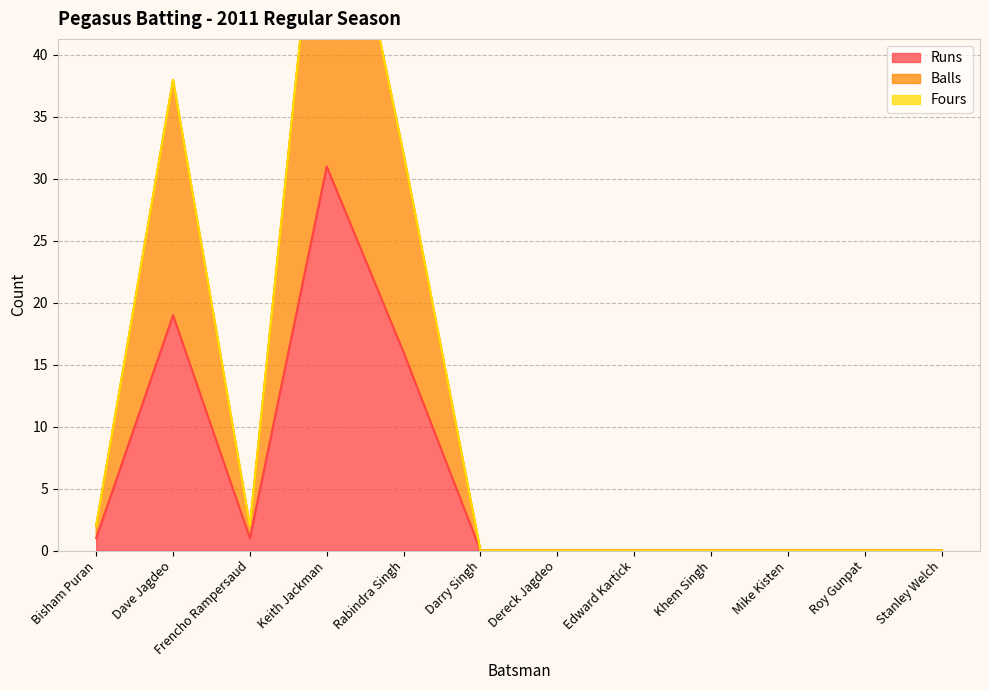

True or false: Balls and Runs intersect in this chart.

False